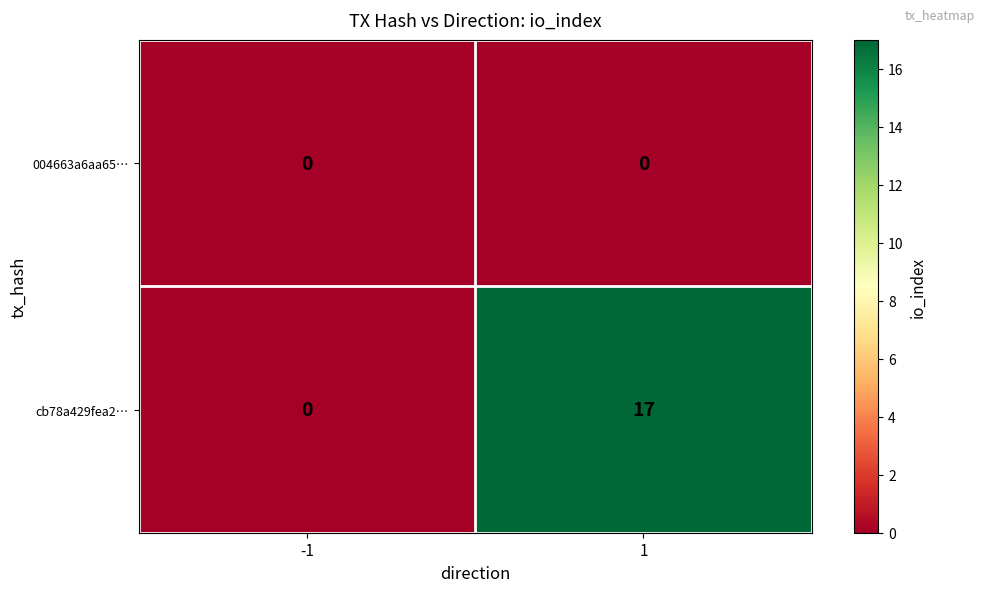

Between -1 and 1, which series saw the biggest shift?

cb78a429fea2…